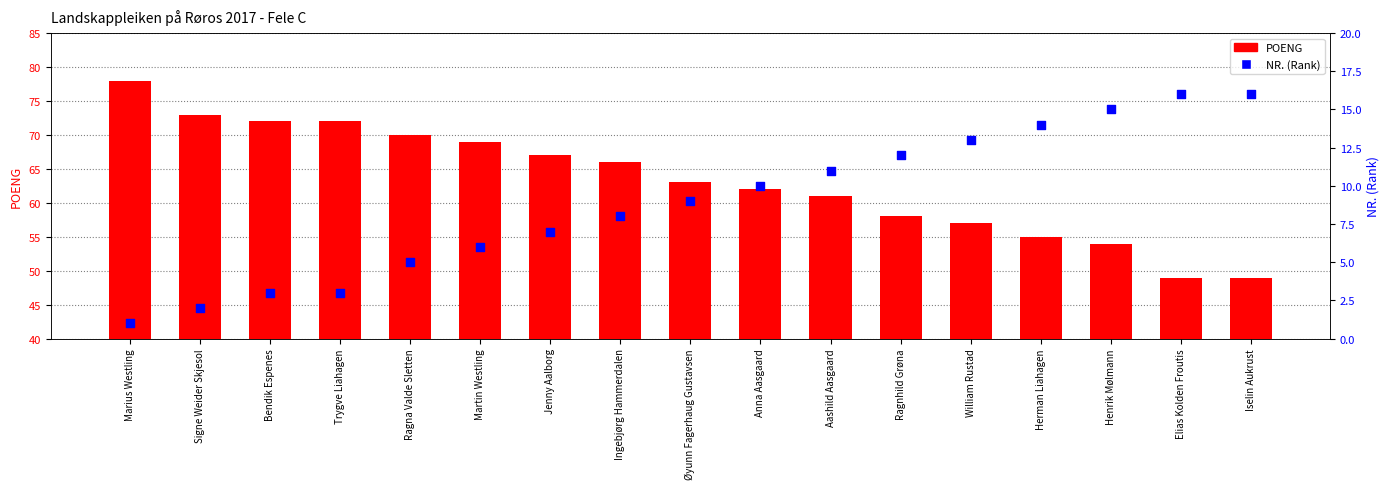

What are all the series names shown in the legend?

POENG, NR. (Rank)